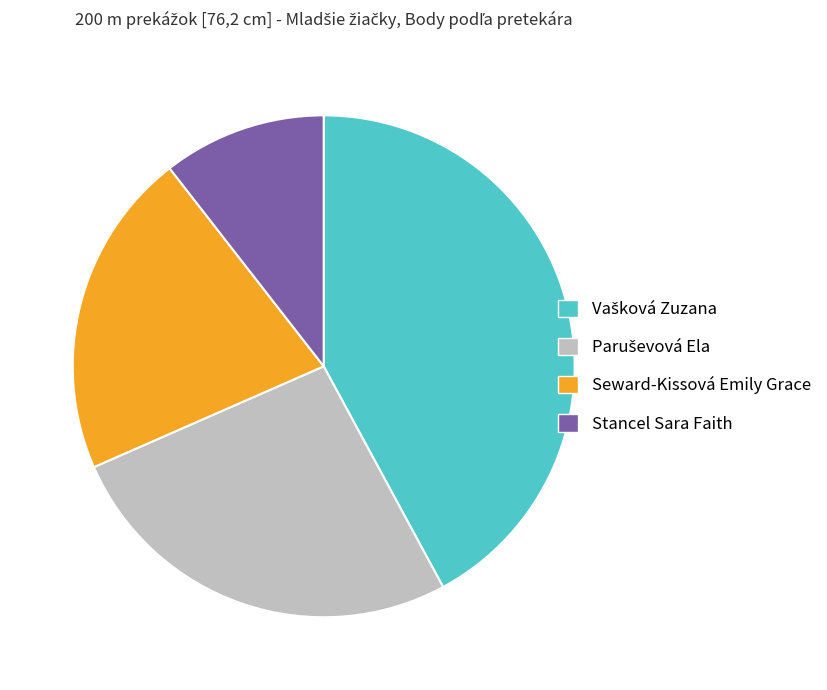

Combined, do Seward-Kissová Emily Grace and Stancel Sara Faith account for over 50%?

No